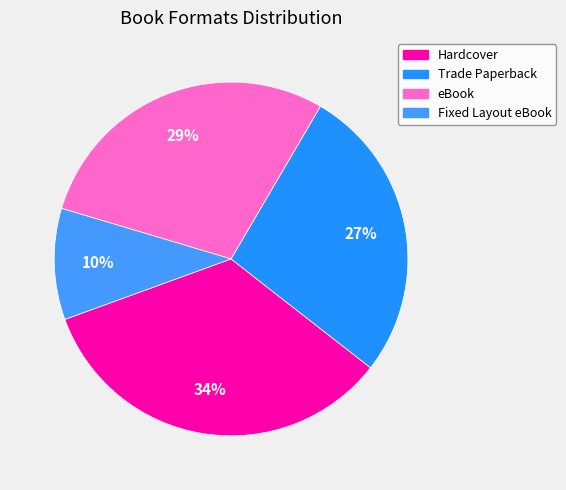

What percentage is the eBook slice, to the nearest percent?

29%